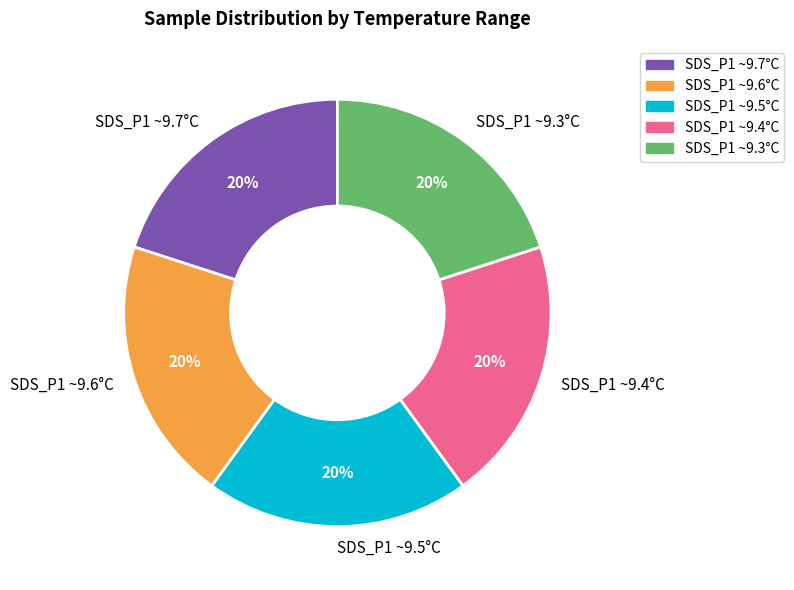

To the nearest percent, what is the combined percentage of SDS_P1 ~9.4°C and SDS_P1 ~9.7°C?

40%